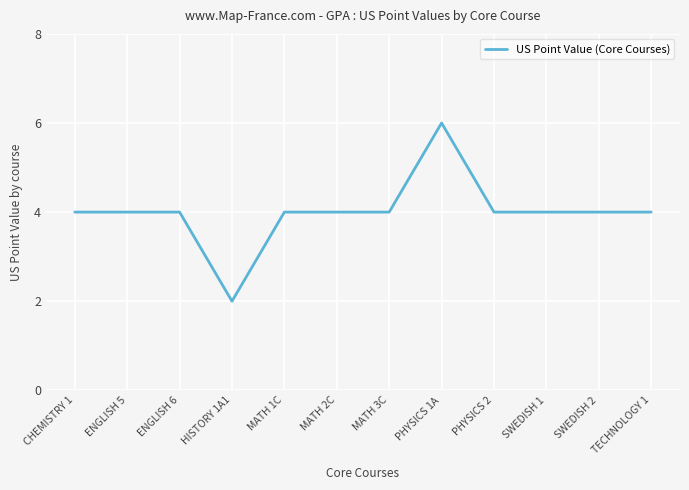

Reading left to right, extract all data points from this chart.

4	4	4	2	4	4	4	6	4	4	4	4